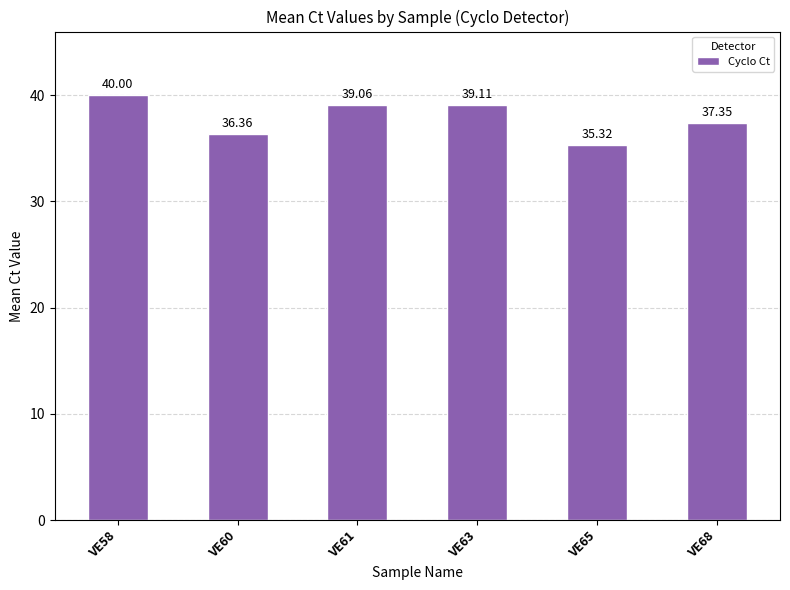

The chart shows a value of 20.9 at VE65. True or false?

False